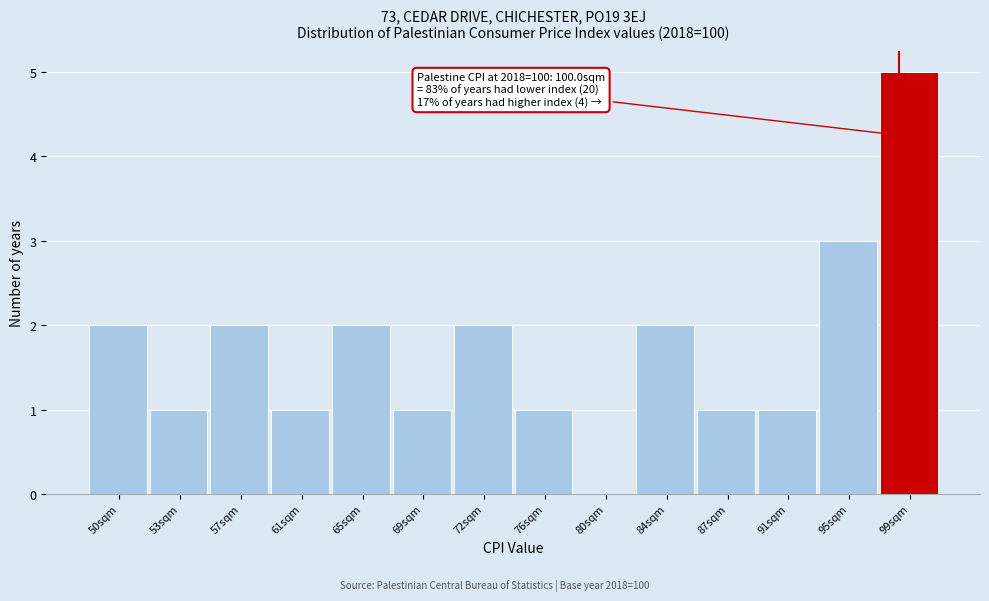

Reading left to right, extract all data points from this chart.

50sqm=2	53sqm=1	57sqm=2	61sqm=1	65sqm=2	69sqm=1	72sqm=2	76sqm=1	80sqm=0	84sqm=2	87sqm=1	91sqm=1	95sqm=3	99sqm=5